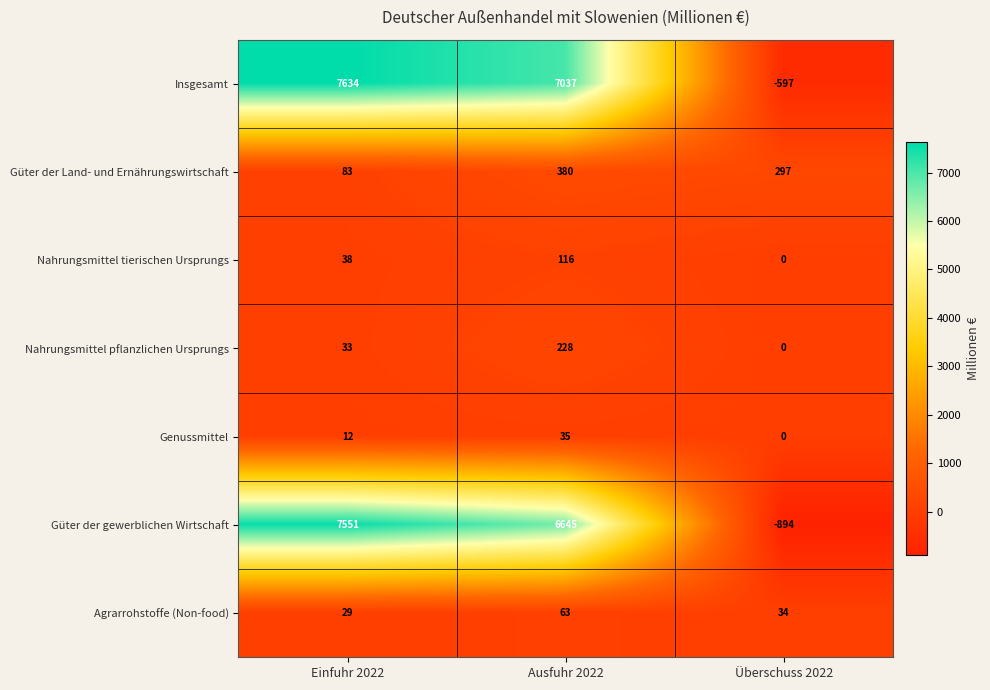

Where is Güter der gewerblichen Wirtschaft nearest to the value 3328?

Ausfuhr 2022